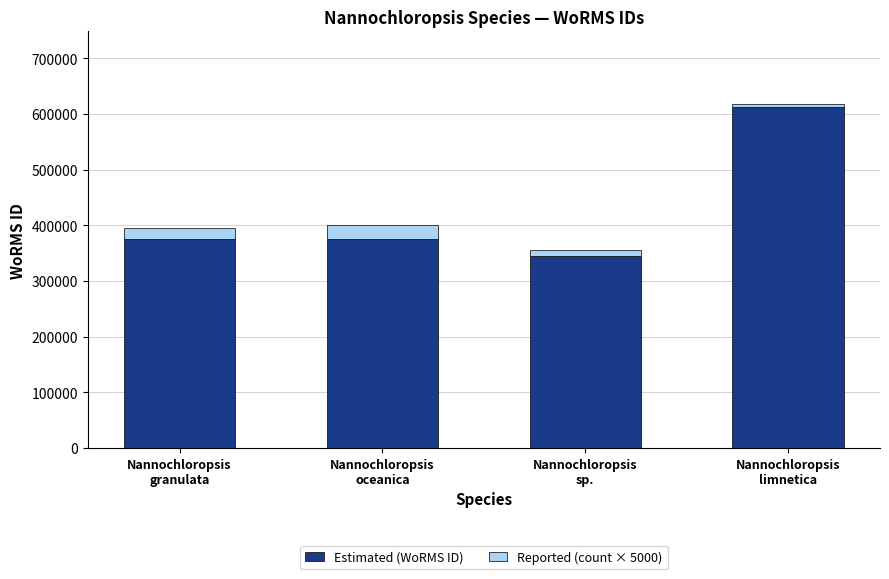

What is the highest value of the Estimated (WoRMS ID) series?

613134